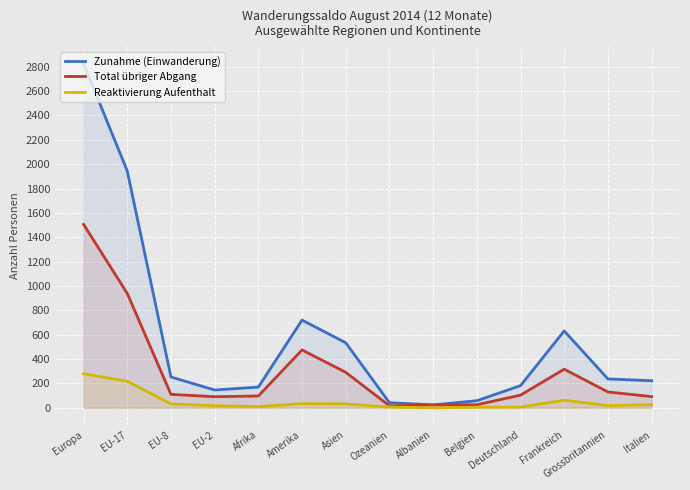

Rank the series by their maximum value, from highest to lowest.

Zunahme (Einwanderung), Total übriger Abgang, Reaktivierung Aufenthalt